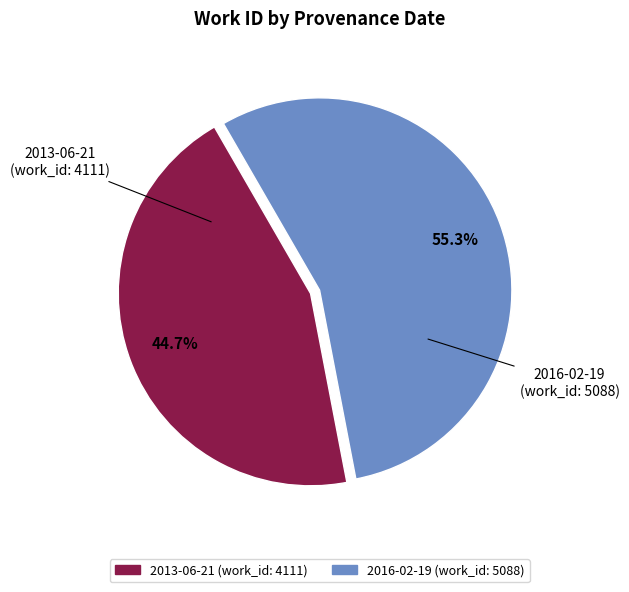

Do 2016-02-19 and 2013-06-21 together represent more than half of the pie?

Yes